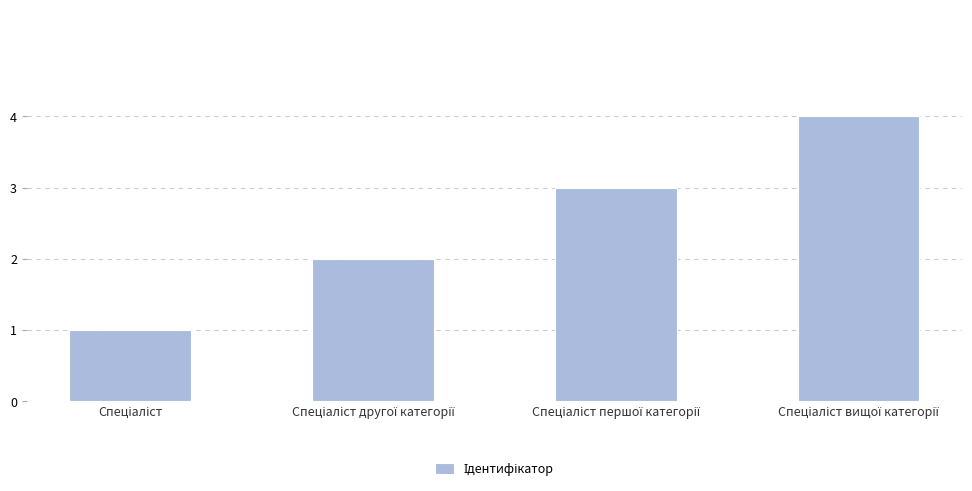

What is the difference between the maximum and minimum values?

3